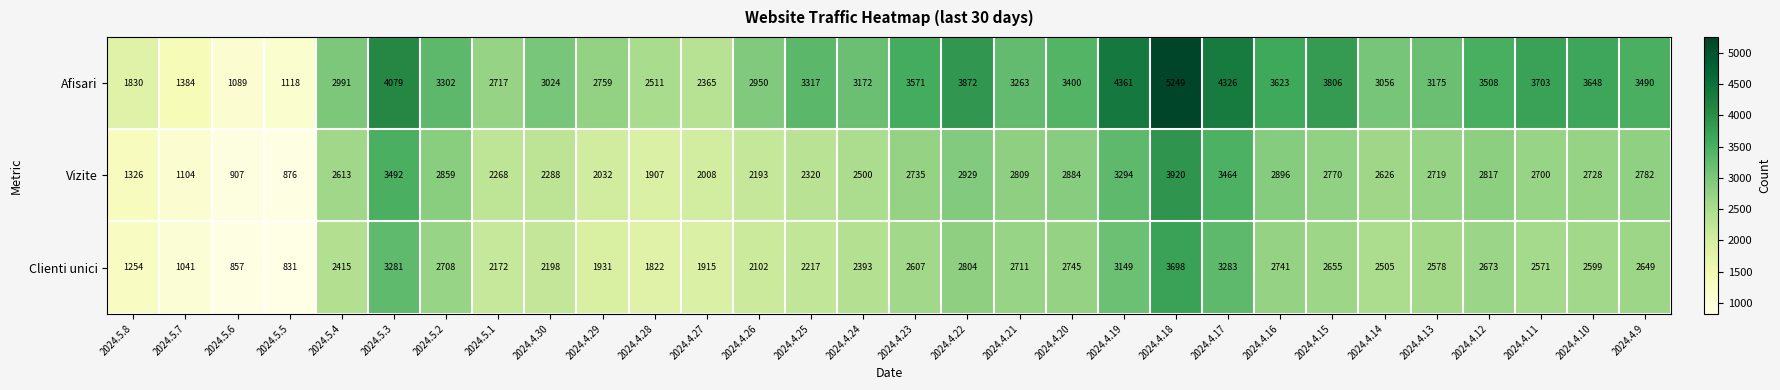

True or false: Clienti unici has a value of 2599 at 2024.4.10.

True